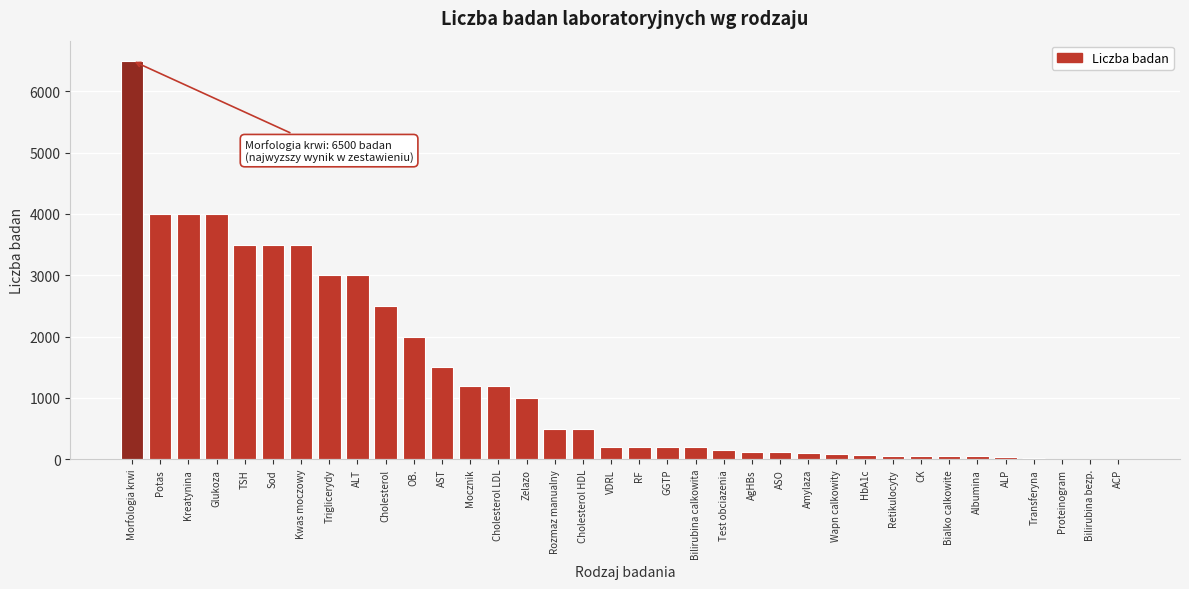

True or false: the data shows 200 at Bilirubina calkowita.

True